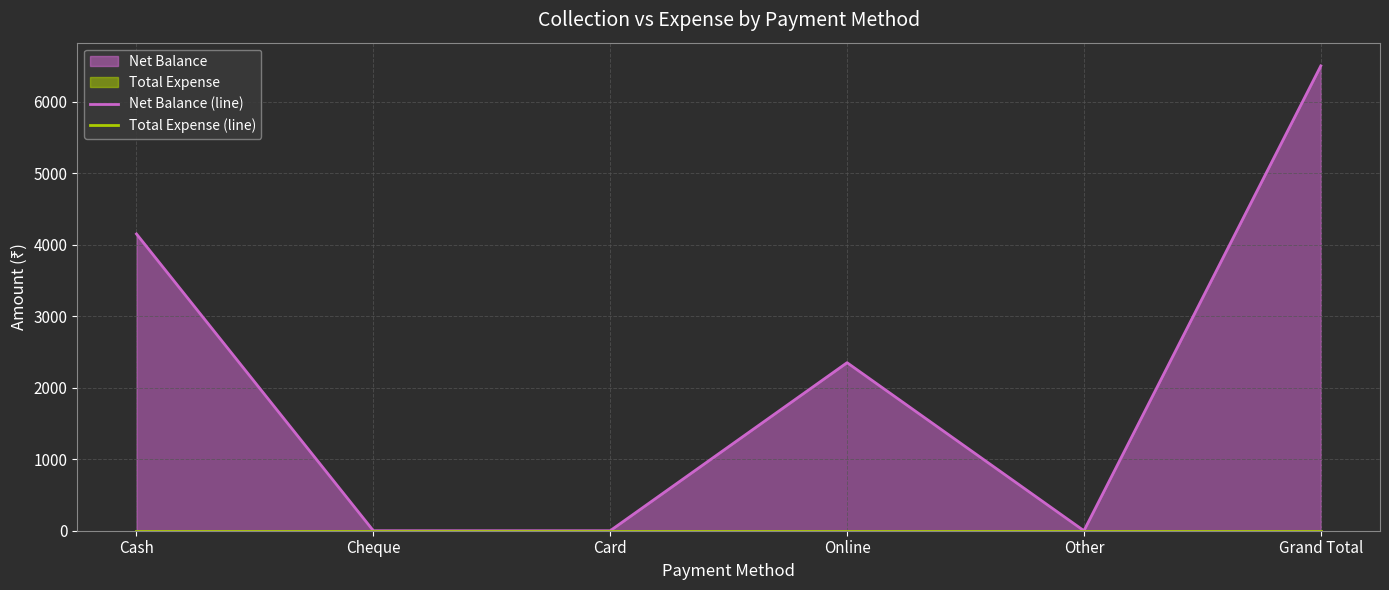

The value of Total Expense (line) at Card is 0. True or false?

True